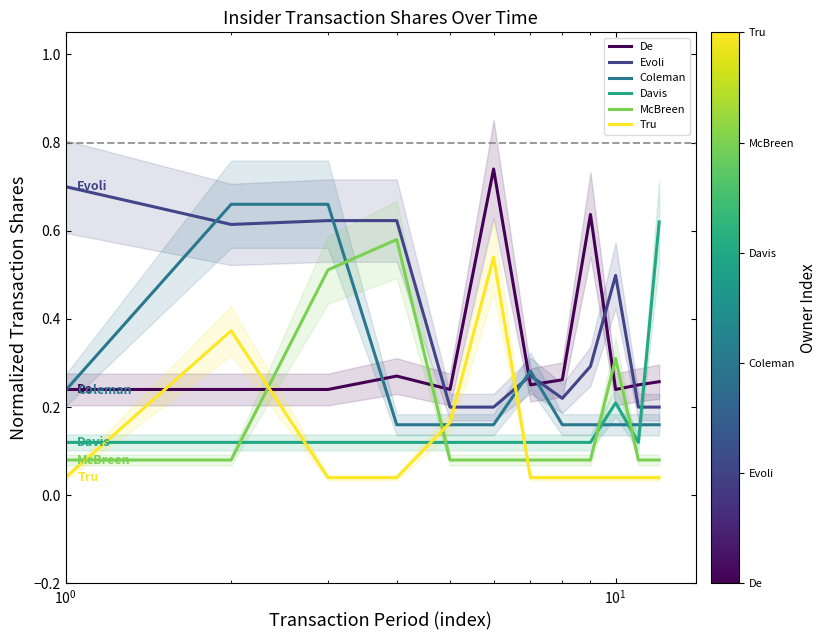

Which series ends up on top after the final intersection of Coleman and Davis?

Davis